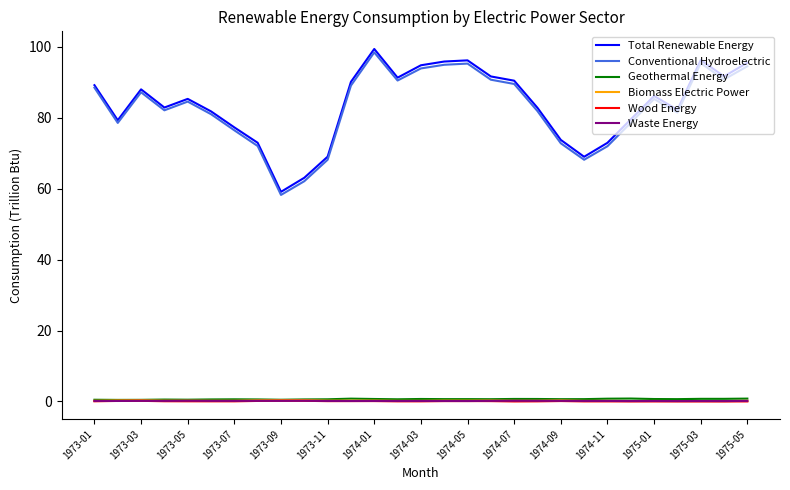

What is the highest value of the Total Renewable Energy series?

99.4